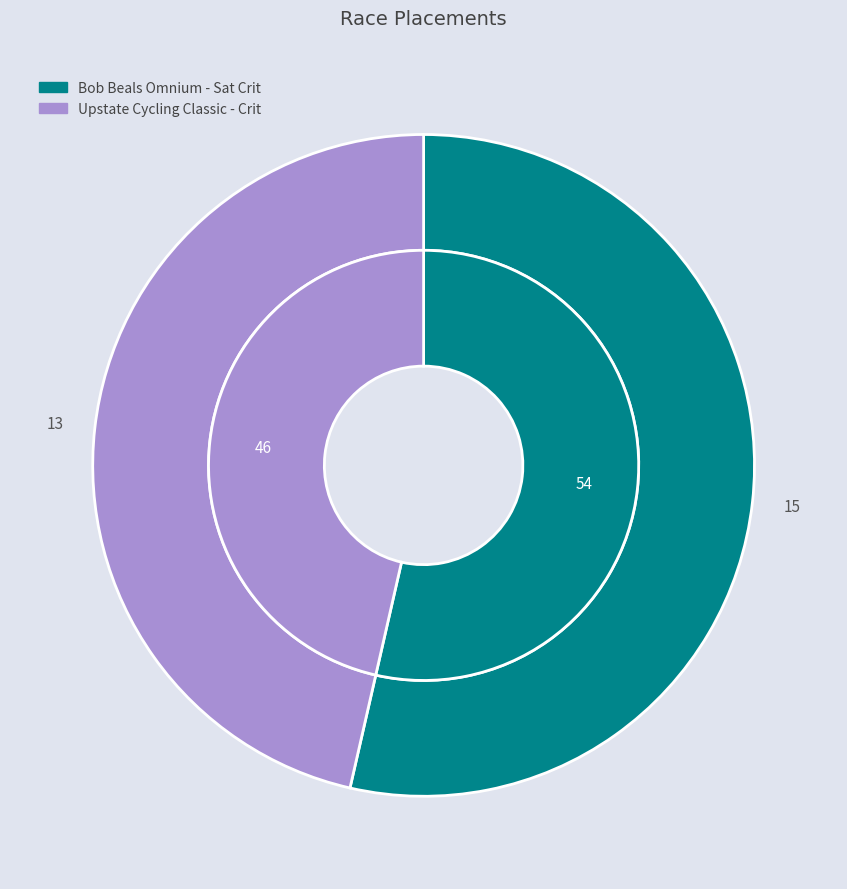

To the nearest percent, what is the combined percentage of Upstate Cycling Classic - Crit and Bob Beals Omnium - Sat Crit?

100%